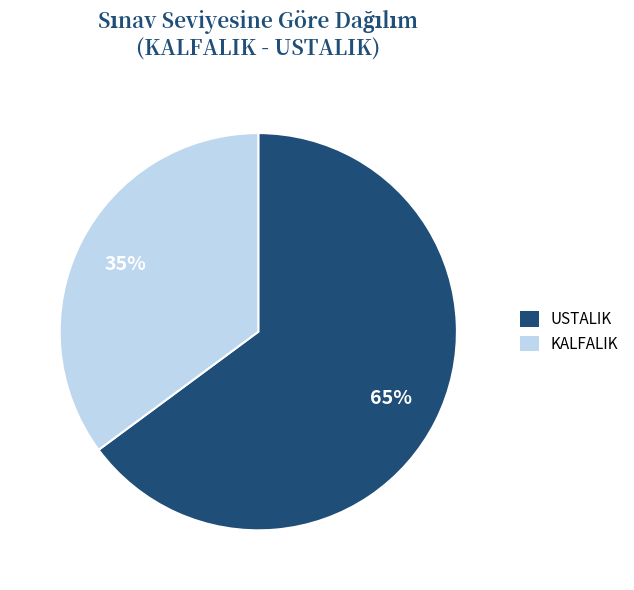

Is the sum of USTALIK and KALFALIK greater than half?

Yes